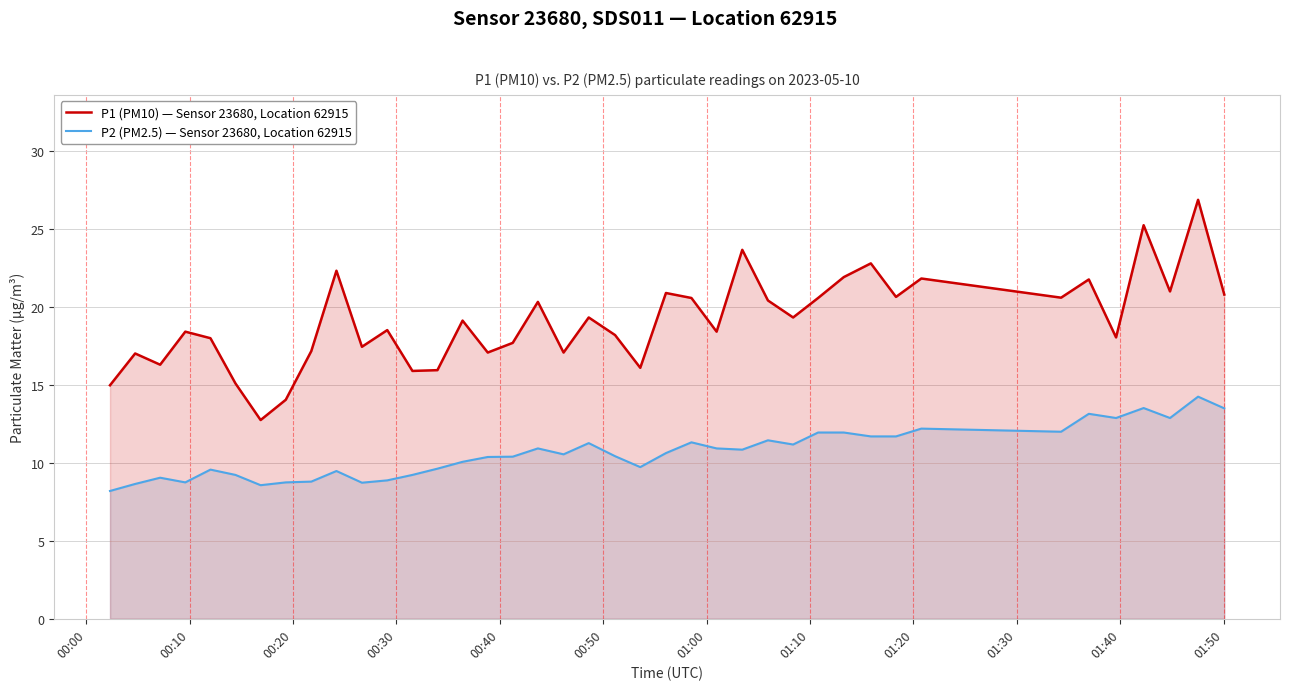

How many values in the P2 (PM2.5) — Sensor 23680, Location 62915 series exceed 10?

25